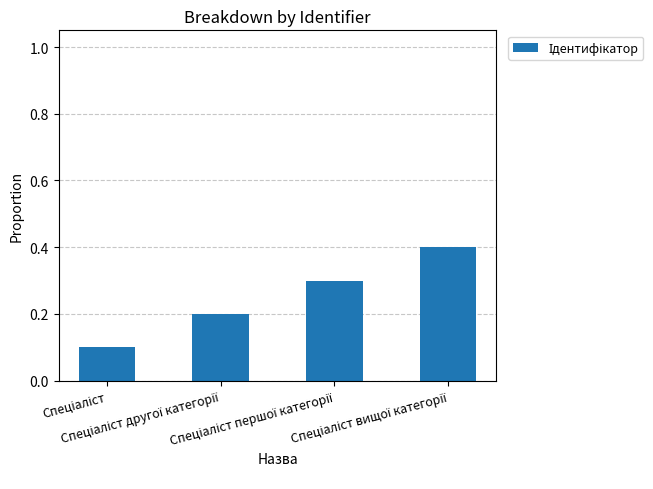

Reading right to left, transcribe all the data shown in this chart.

0.4	0.3	0.2	0.1